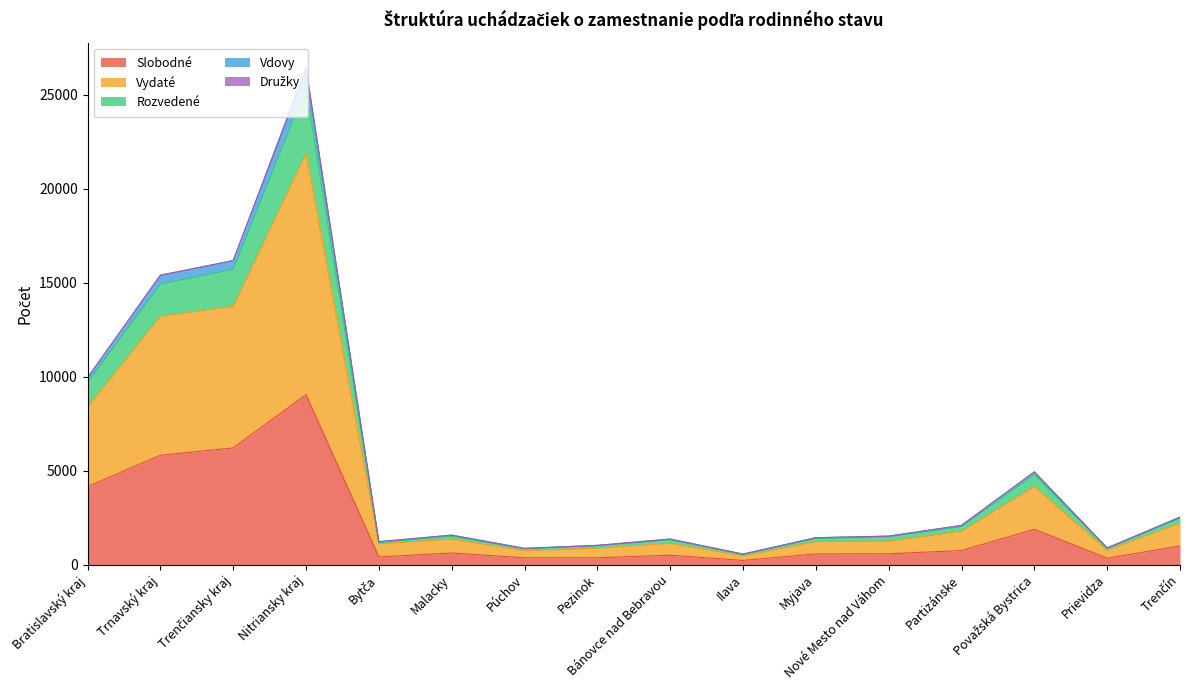

Is the value of Vdovy at Nitriansky kraj greater than the value of Rozvedené at Trenčiansky kraj?

Yes